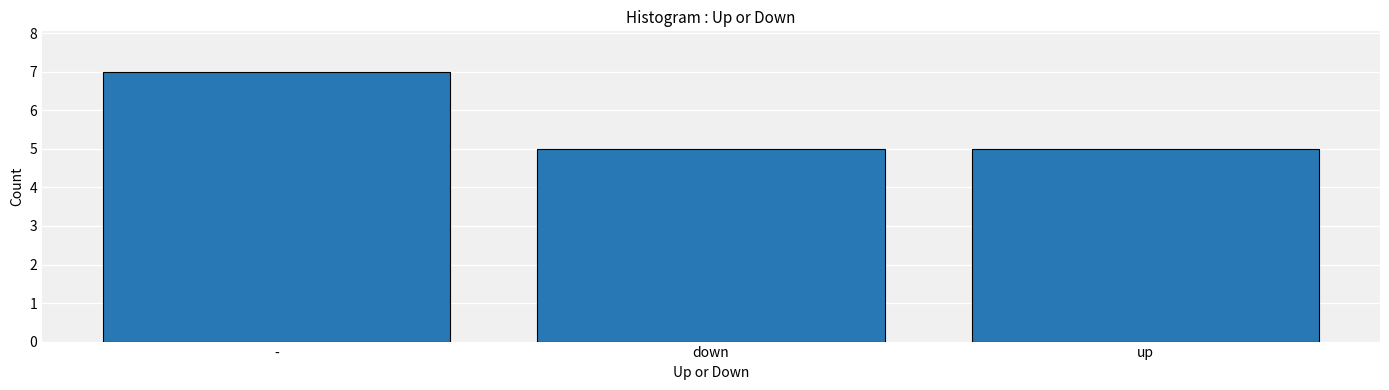

True or false: the data shows 5 at up.

True